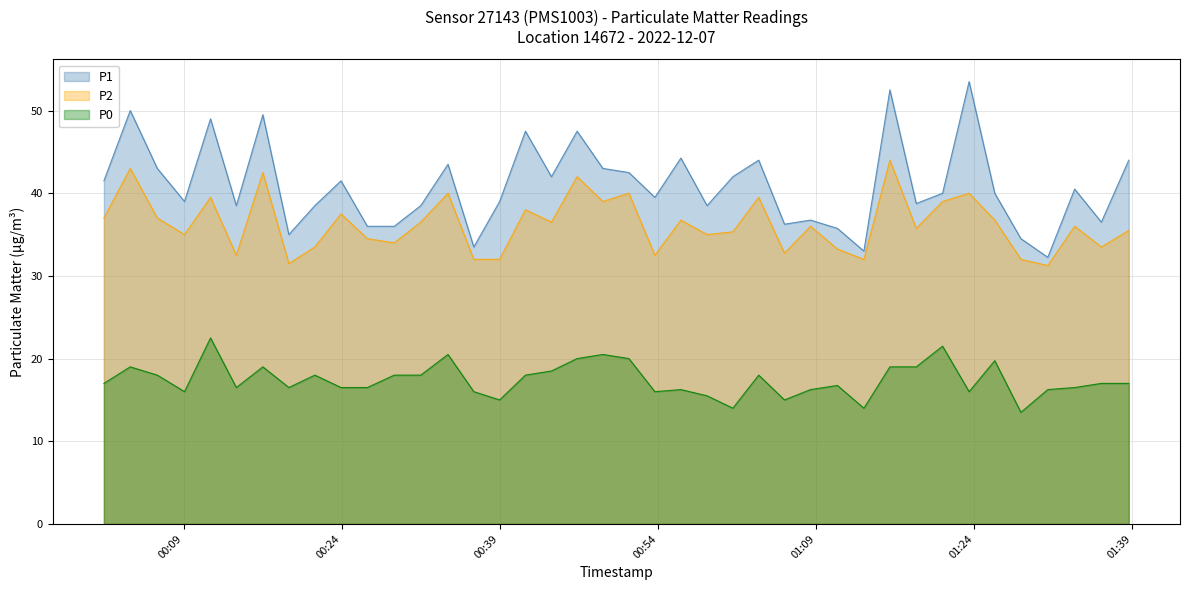

List the labels in order of P1 value, largest first.

2022-12-07T01:23:31, 2022-12-07T01:16:00, 2022-12-07T00:03:55, 2022-12-07T00:16:30, 2022-12-07T00:11:32, 2022-12-07T00:41:25, 2022-12-07T00:46:19, 2022-12-07T00:56:10, 2022-12-07T01:03:33, 2022-12-07T01:38:40, 2022-12-07T00:34:04, 2022-12-07T00:06:29, 2022-12-07T00:48:46, 2022-12-07T00:51:14, 2022-12-07T00:43:53, 2022-12-07T01:01:06, 2022-12-07T00:01:25, 2022-12-07T00:23:55, 2022-12-07T01:33:32, 2022-12-07T01:21:00, 2022-12-07T01:25:57, 2022-12-07T00:53:42, 2022-12-07T00:09:04, 2022-12-07T00:38:58, 2022-12-07T01:18:30, 2022-12-07T00:13:59, 2022-12-07T00:21:26, 2022-12-07T00:31:29, 2022-12-07T00:58:39, 2022-12-07T01:08:28, 2022-12-07T01:36:04, 2022-12-07T01:06:00, 2022-12-07T00:26:25, 2022-12-07T00:28:58, 2022-12-07T01:11:01, 2022-12-07T00:18:58, 2022-12-07T01:28:26, 2022-12-07T00:36:31, 2022-12-07T01:13:32, 2022-12-07T01:30:59